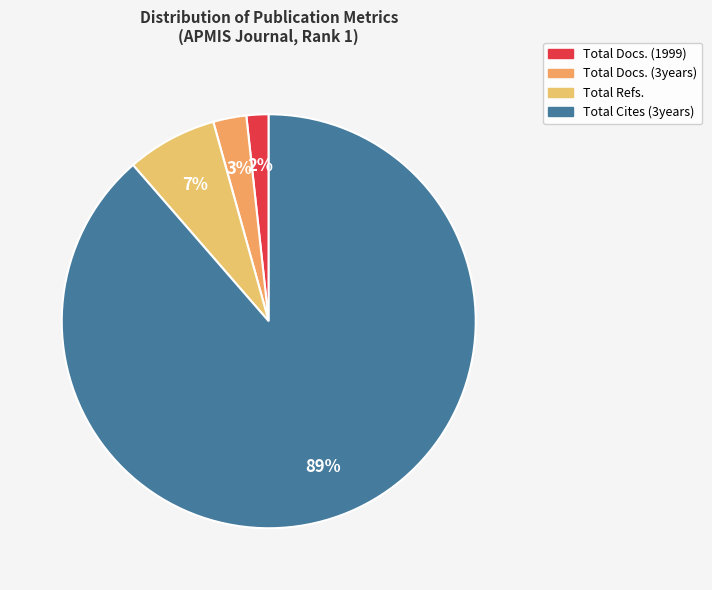

How many slices are in this pie chart?

4